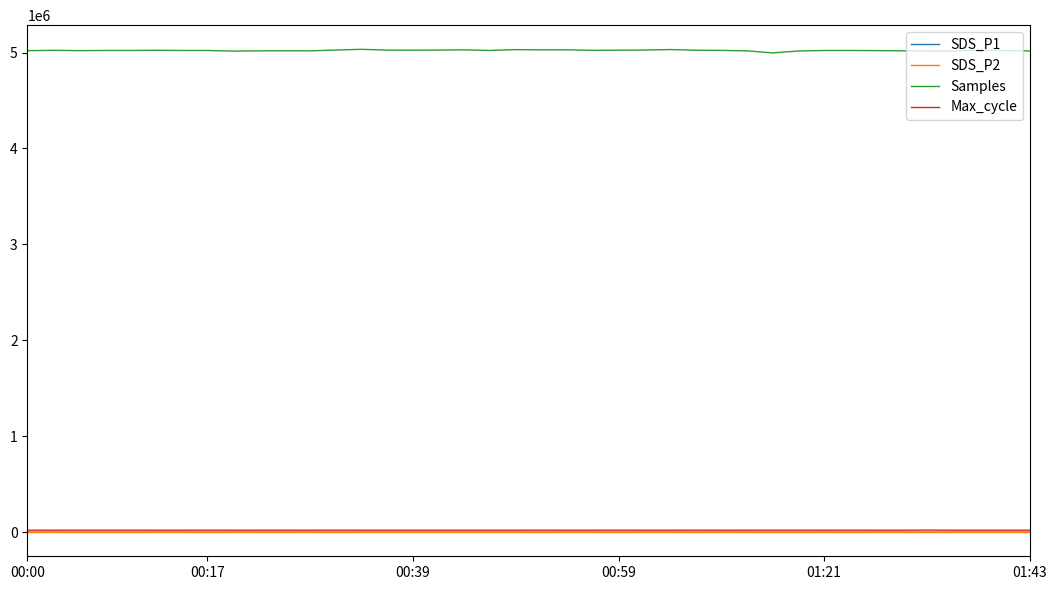

True or false: SDS_P1 and Samples intersect in this chart.

False